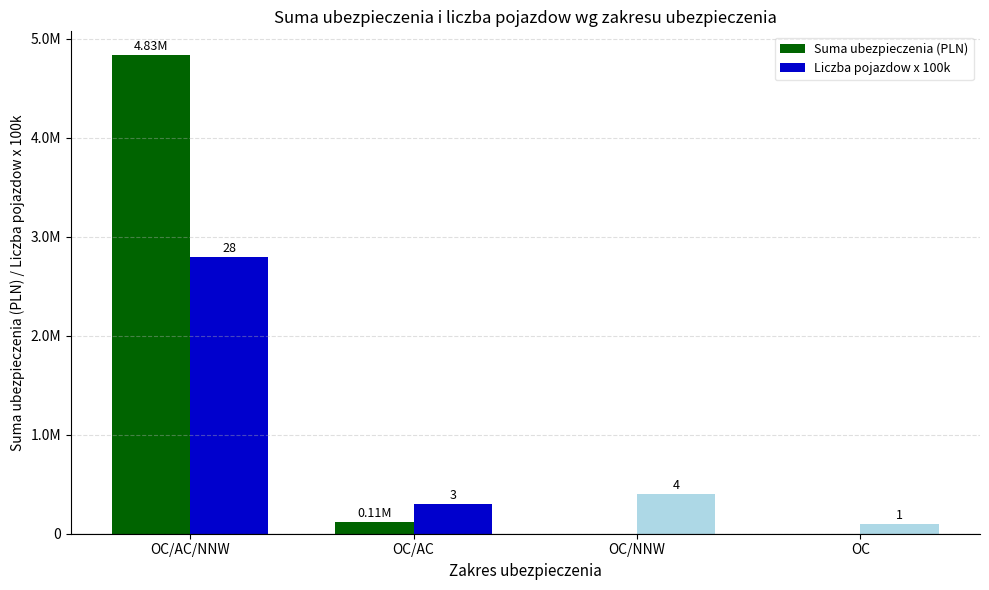

Read the Liczba pojazdow x 100k value at OC.

100000